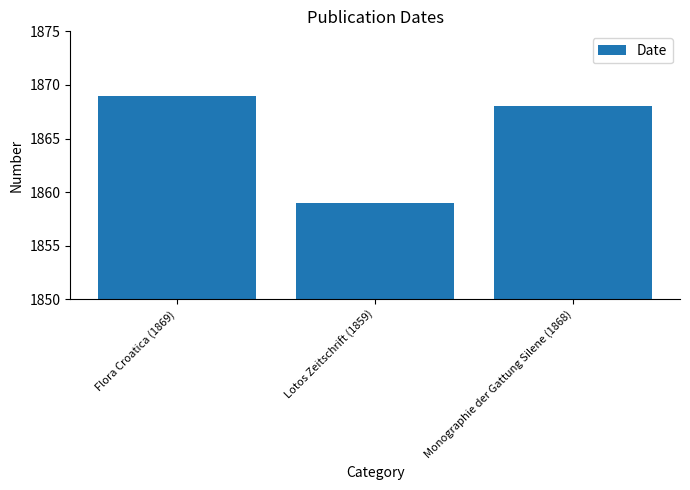

What is the label of the 2nd bar from the left?

Lotos Zeitschrift (1859)